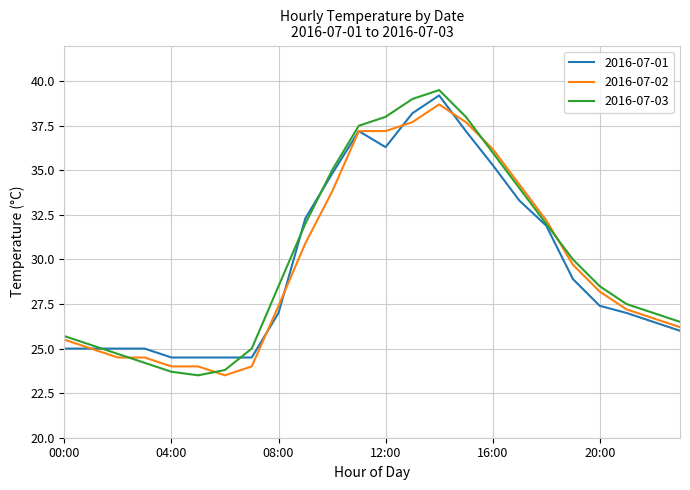

Which series has the largest range (max minus min)?

2016-07-03